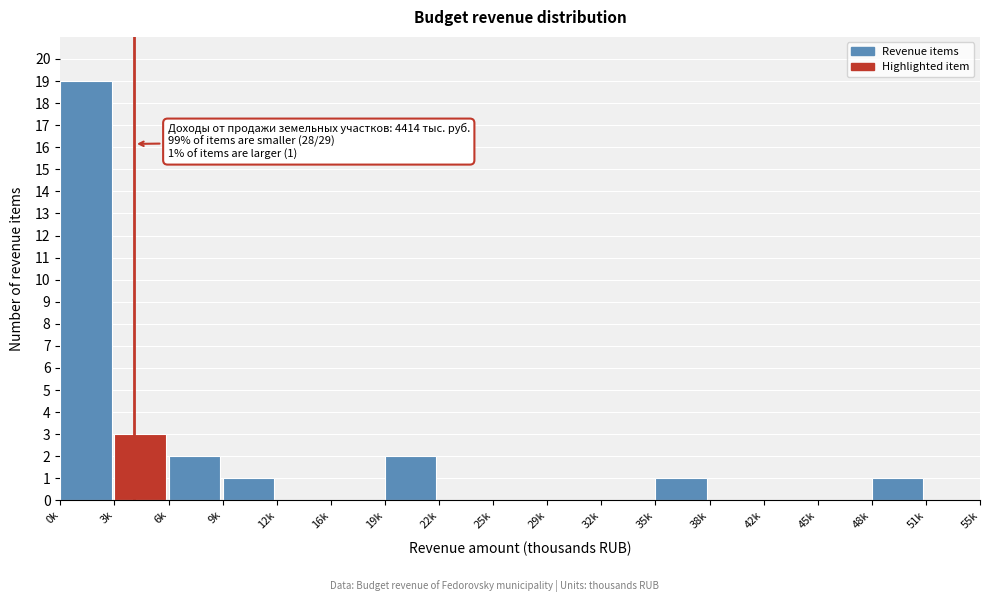

Reading left to right, what are all the values shown in this chart?

0k=19	3k=3	6k=2	9k=1	12k=0	16k=0	19k=2	22k=0	25k=0	29k=0	32k=0	35k=1	38k=0	42k=0	45k=0	48k=1	51k=0